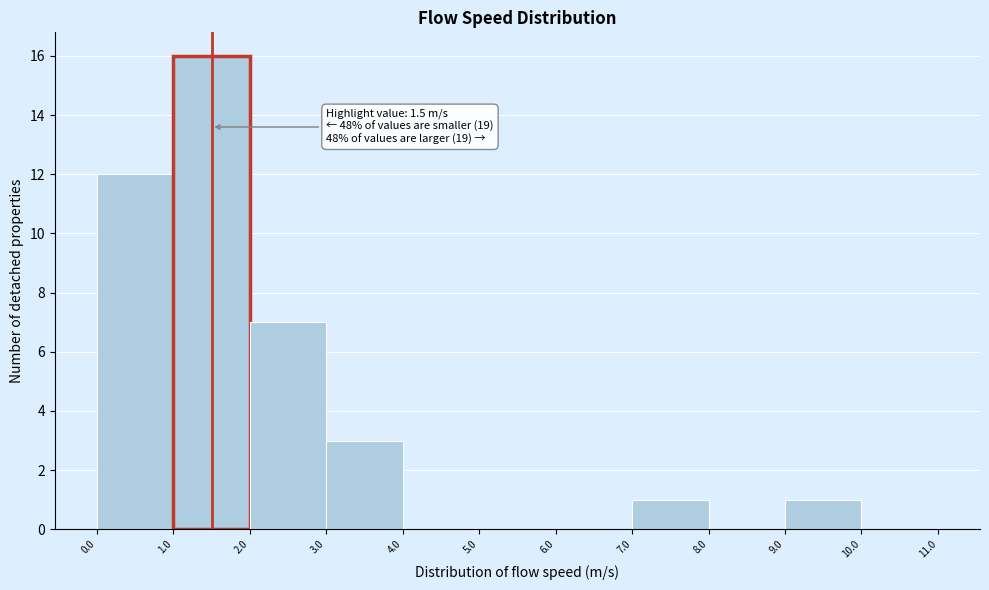

Over which range of the x-axis is the bar tallest?

1.0 to 2.0